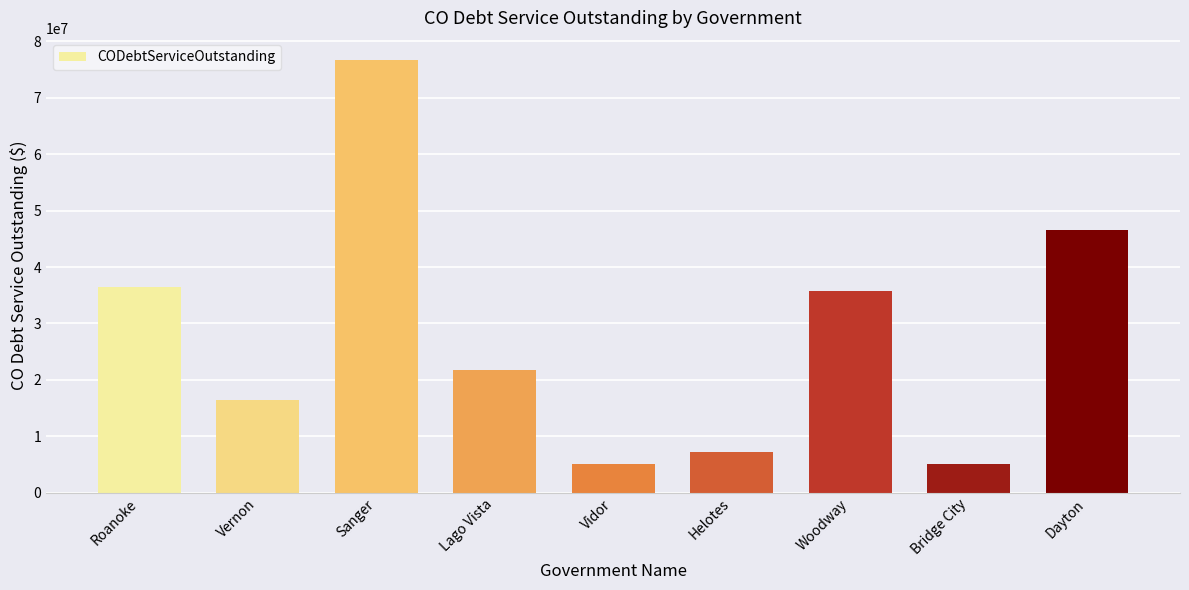

What is the label of the 3rd bar from the right?

Woodway